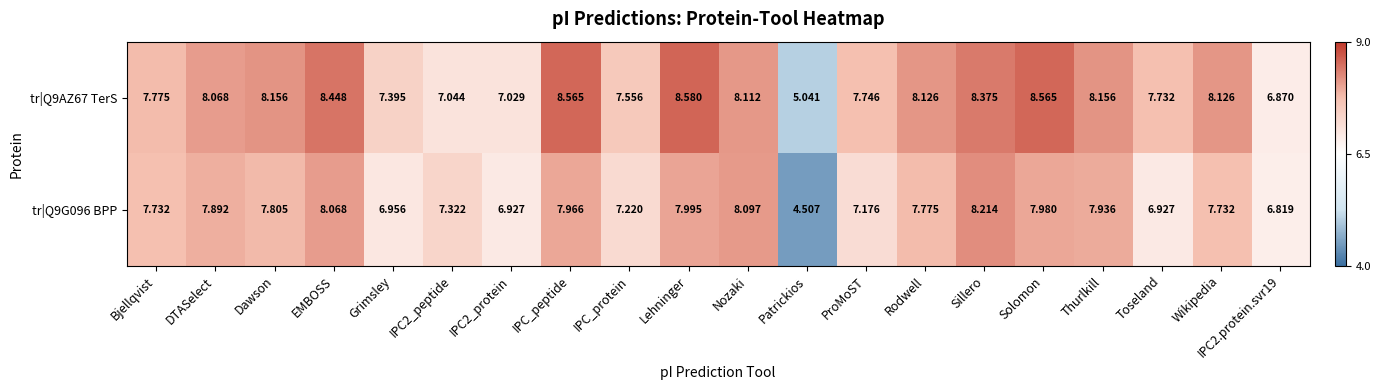

Where does the tr|Q9AZ67 TerS series first go above 8?

DTASelect